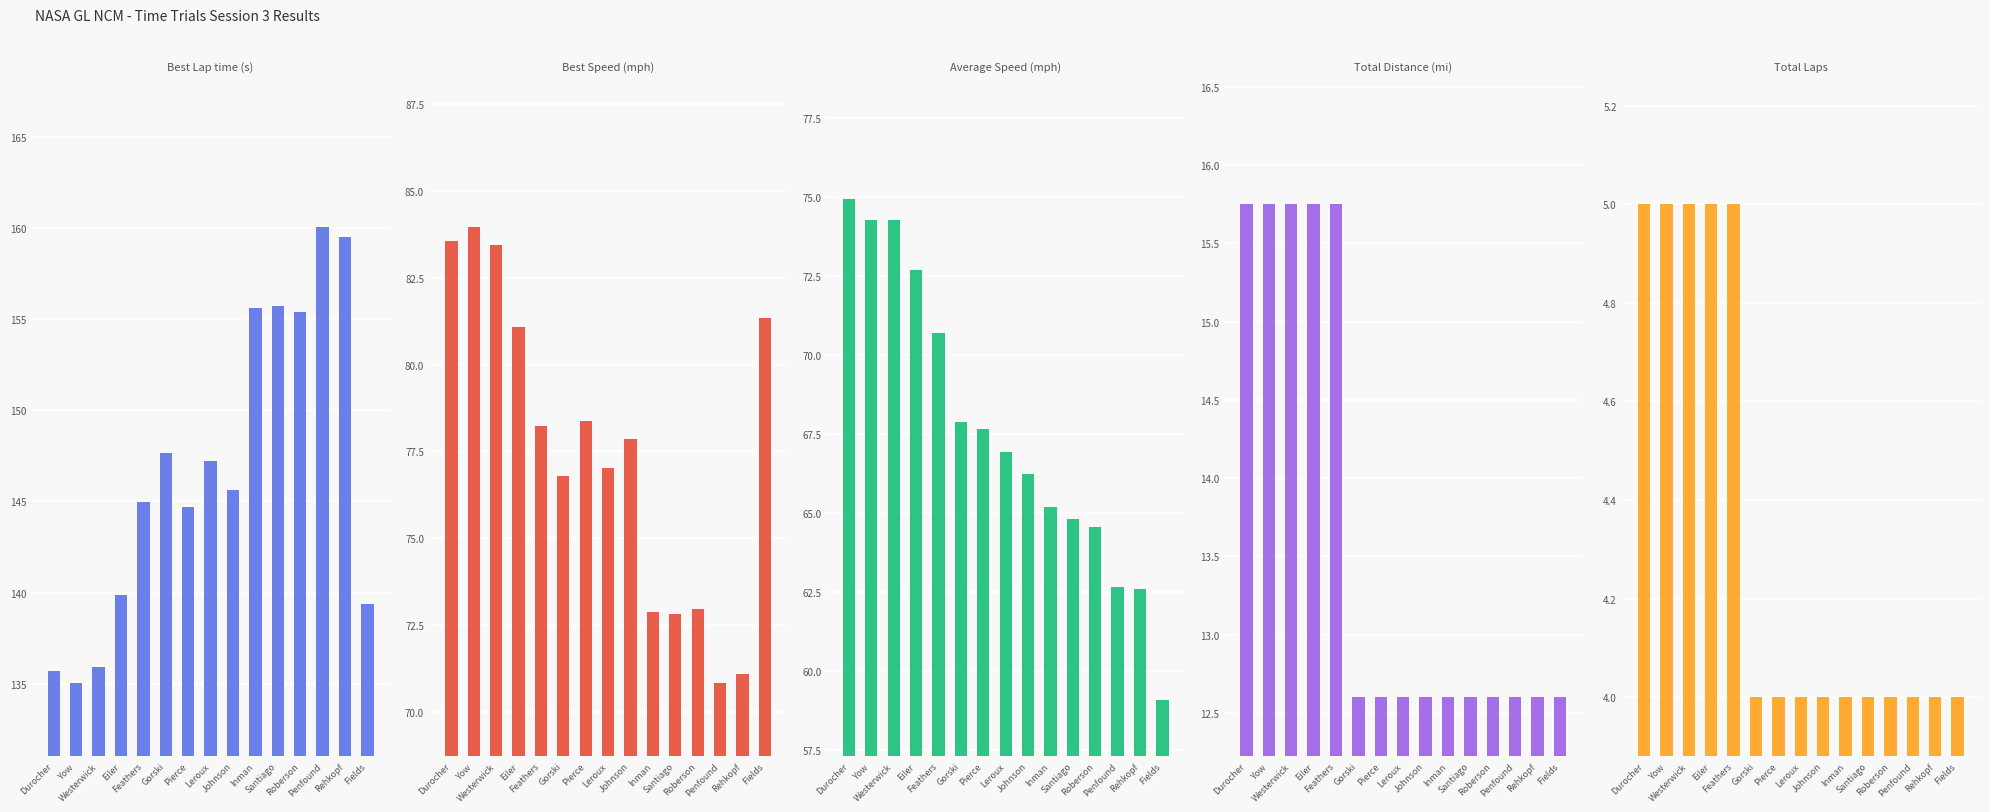

Which series has the widest spread of values?

Best Lap time